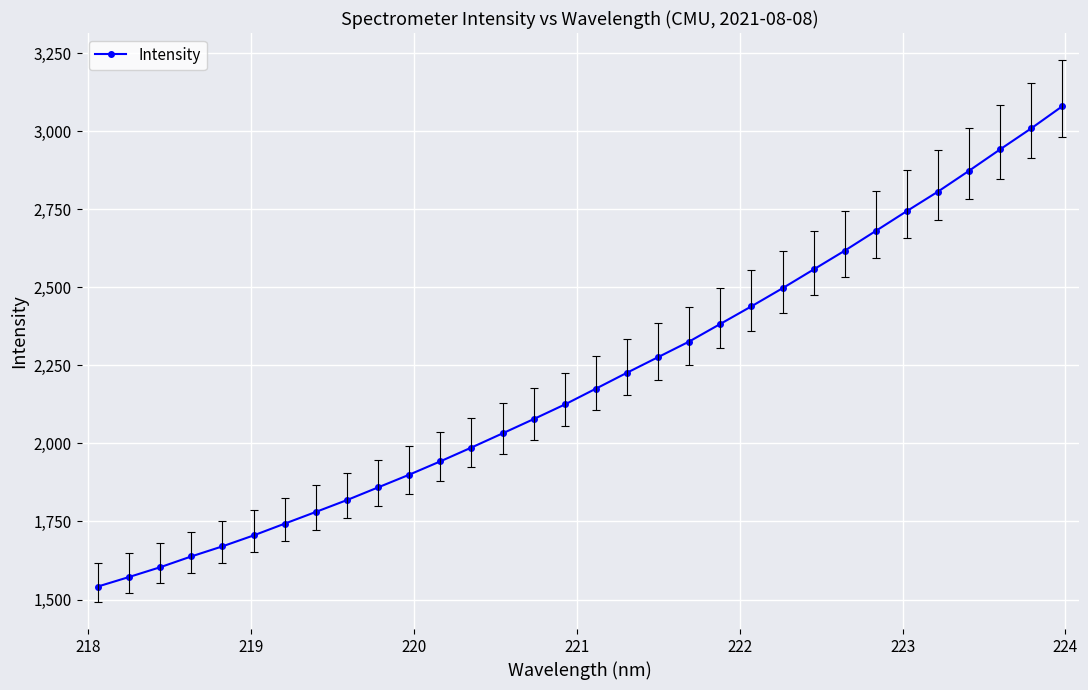

What is the value of the 31st point from the left?

3009.2